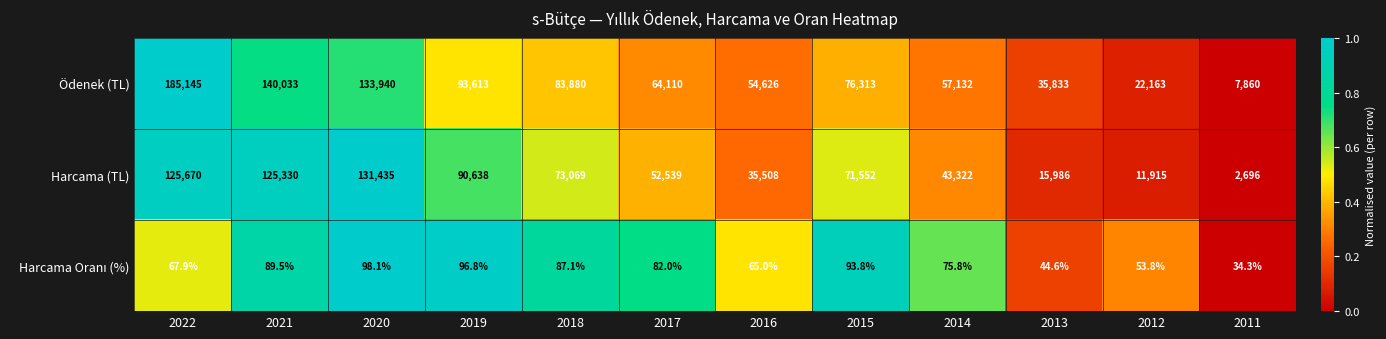

What is the difference between the second highest and minimum values in the Ödenek (TL) series?

132173.0